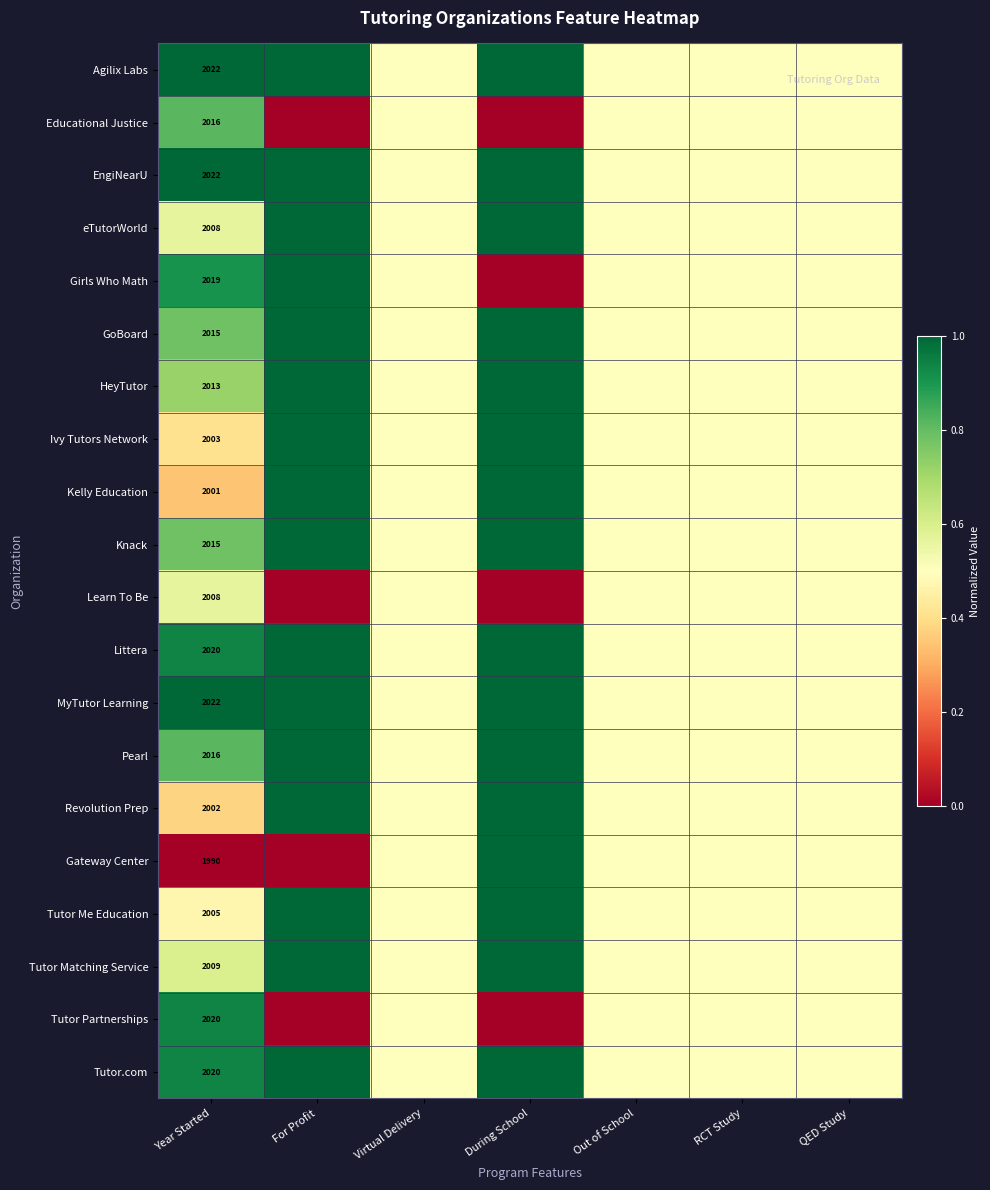

True or false: EngiNearU has a value of 2022.0 at Year Started.

True